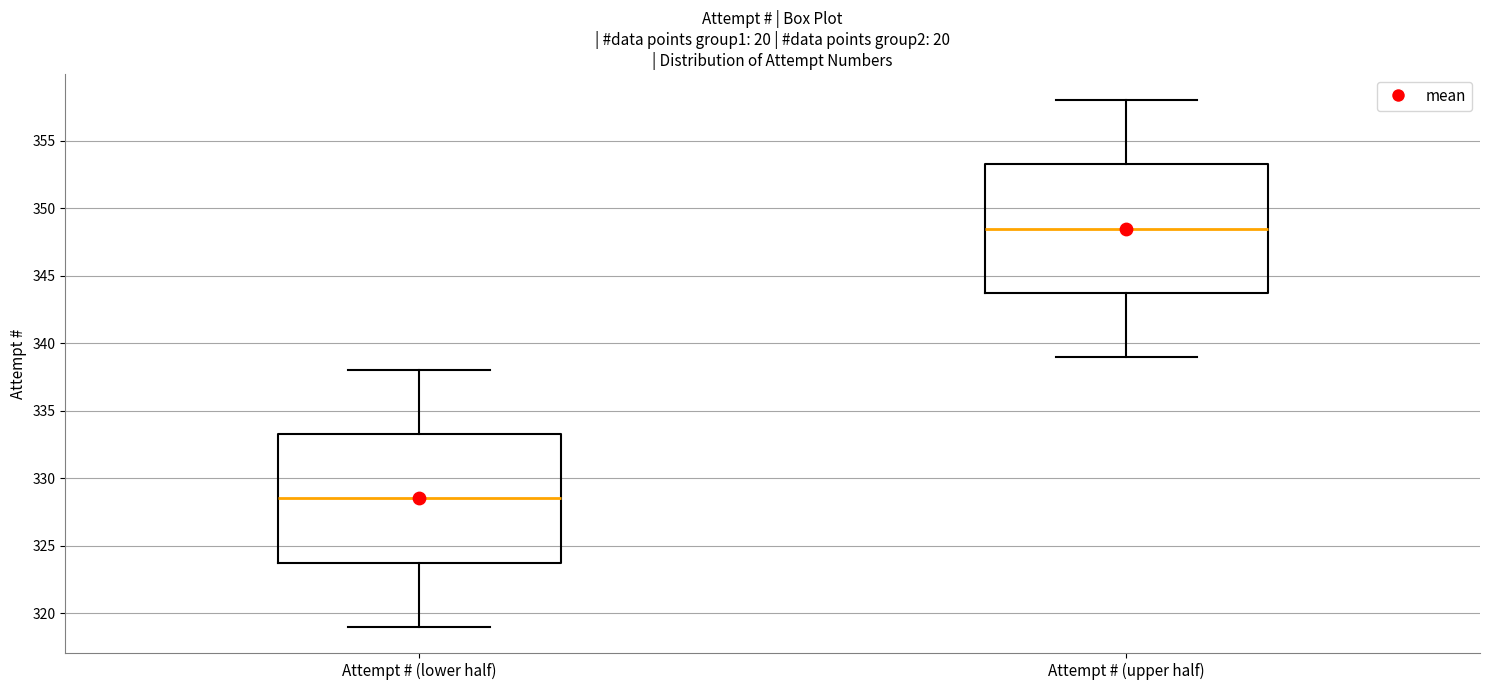

Where does the median line of the box for Attempt # (lower half) sit on the y-axis? The values are not printed on the chart, so give them approximately, as read against the axis.

328.5